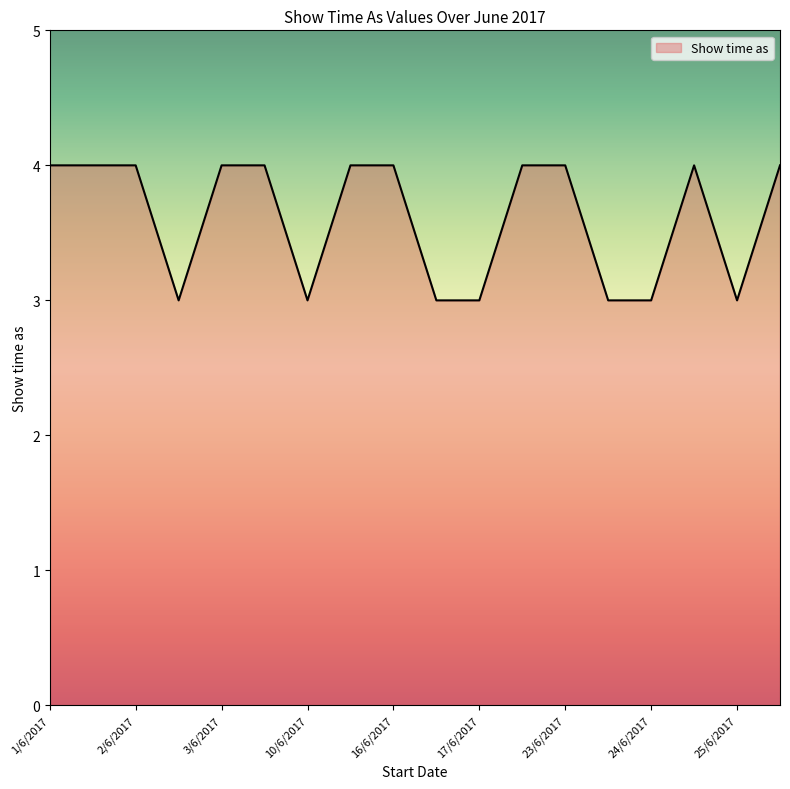

What is the smallest value displayed?

3